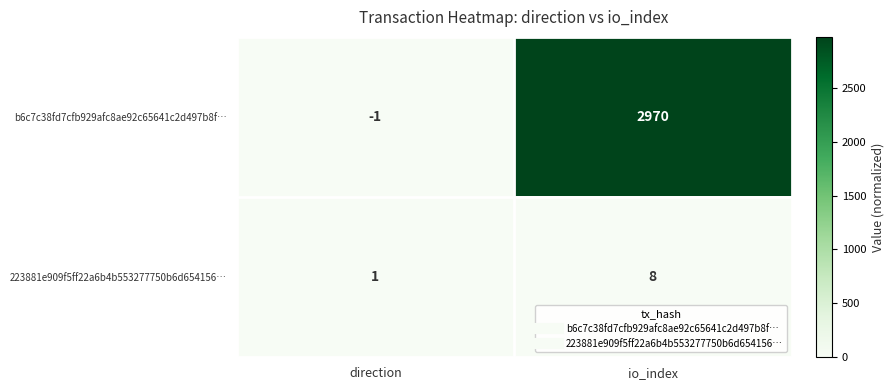

Which label corresponds to the largest value in the chart?

io_index